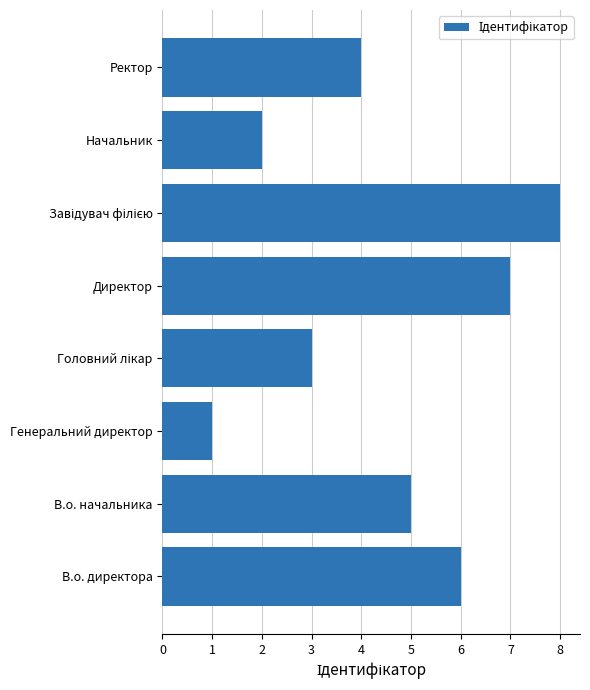

At which category does the chart reach its minimum across all series?

Генеральний директор